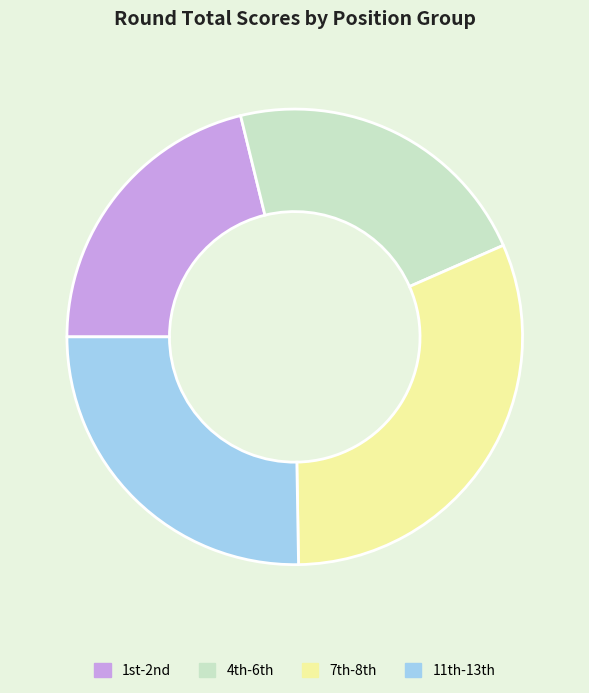

Rank the categories by value from lowest to highest.

1st-2nd, 4th-6th, 11th-13th, 7th-8th